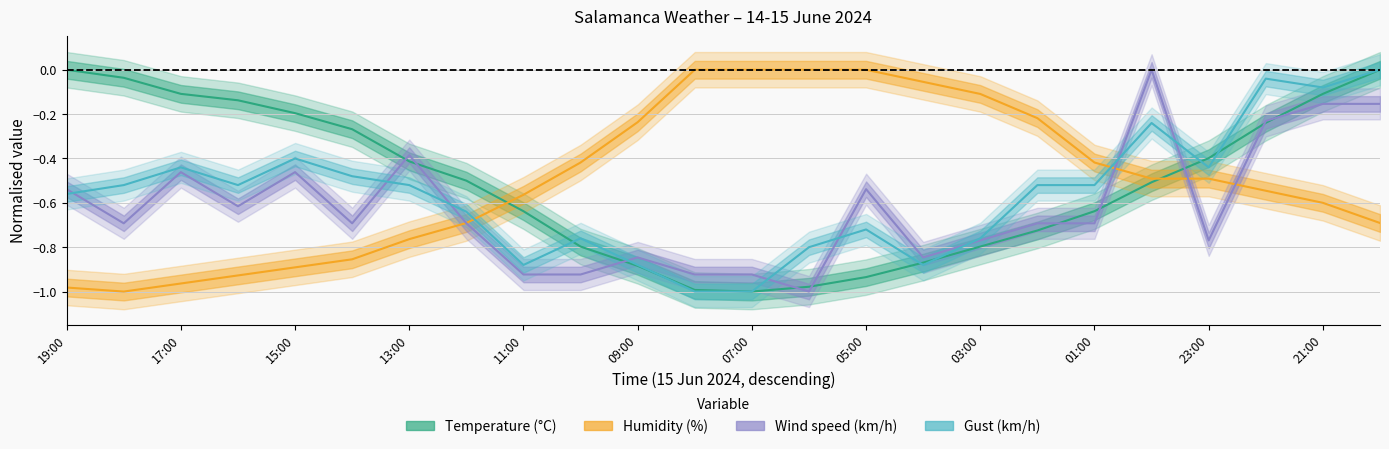

Count the Wind speed (km/h) values in the range 0 to 1.

1